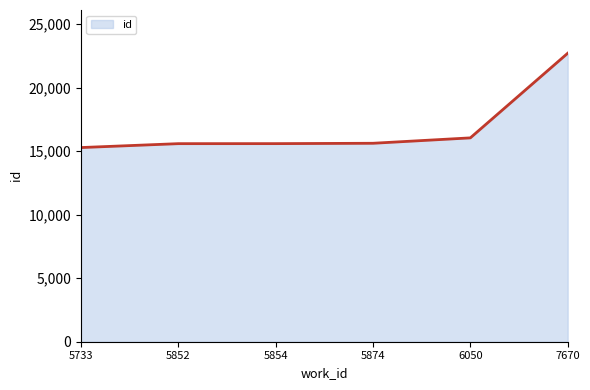

The chart shows a value of 22696 at 7670. True or false?

True